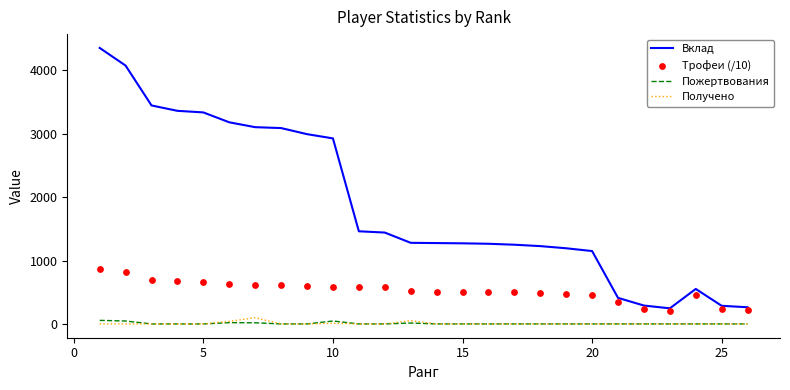

Which series reaches the minimum Y coordinate?

Пожертвования